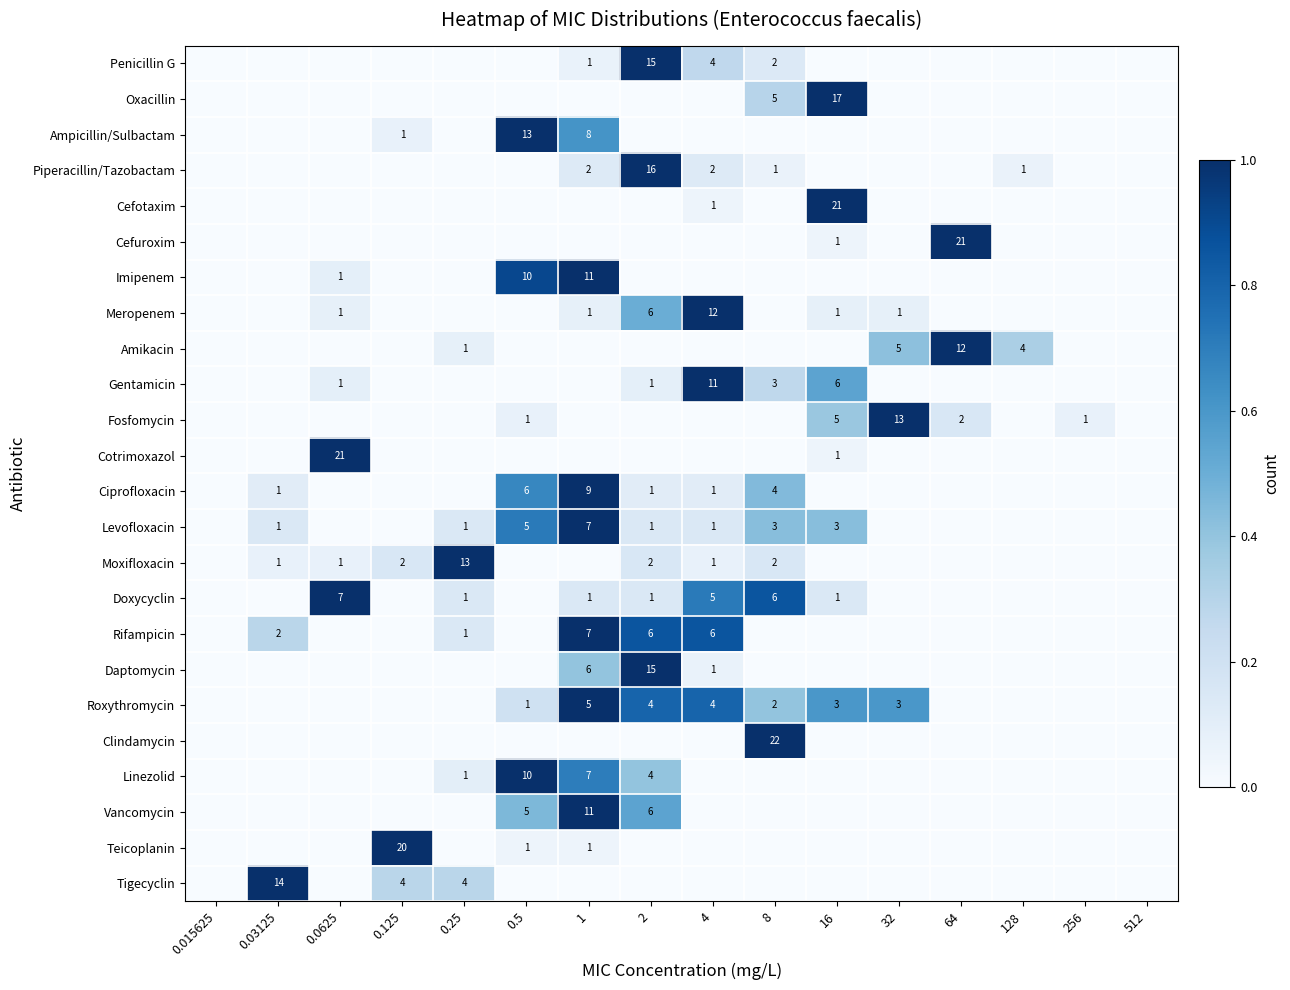

The Amikacin series shows 1 at 0.25. True or false?

True